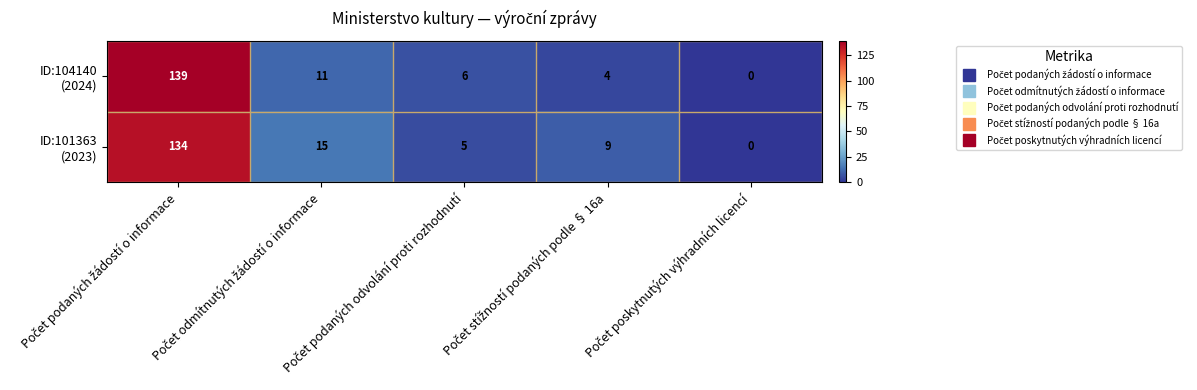

List the series in order of their overall mean, lowest first.

ID:104140 (2024), ID:101363 (2023)